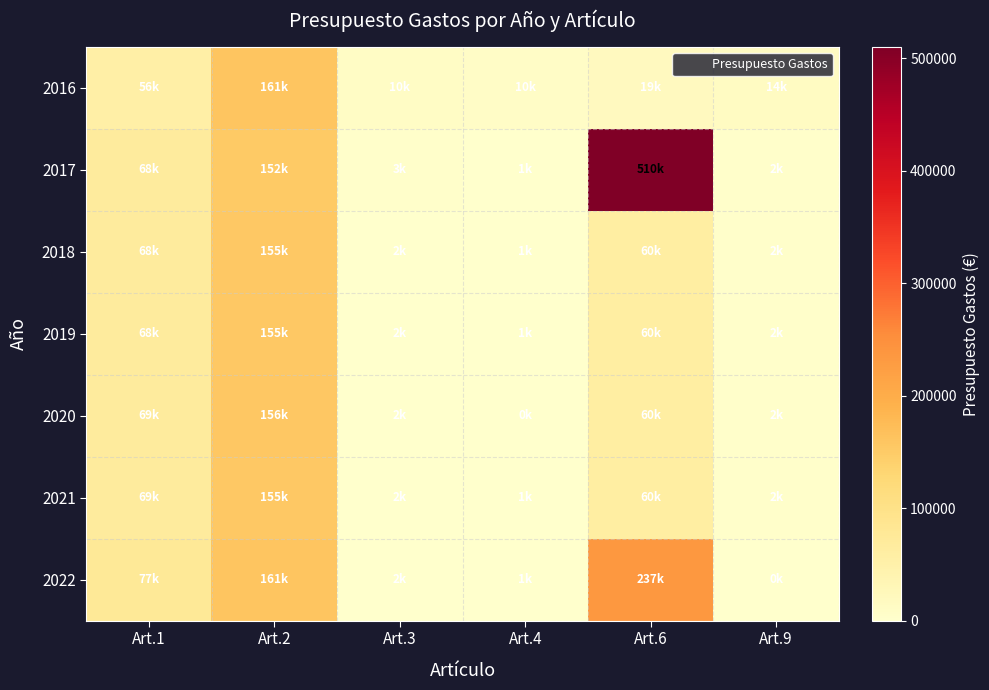

At which category does the chart reach its peak across all series?

Art.6